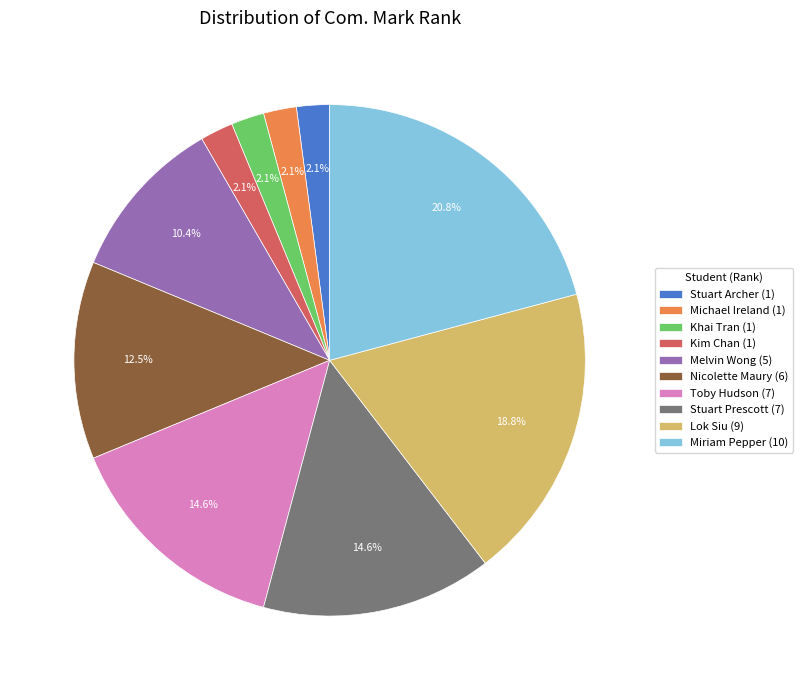

How much of the chart is everything except Kim Chan (1)?

97.9%